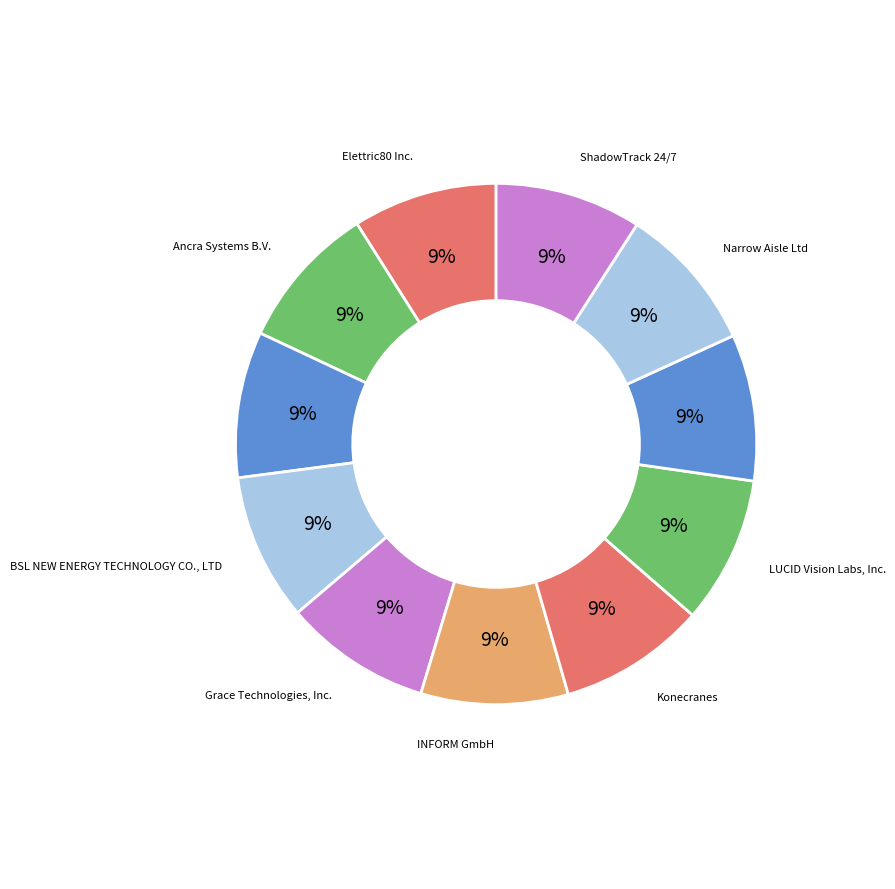

Approximately how many times larger is the value at Milvus Robotics compared to Elettric80 Inc.?

1.0